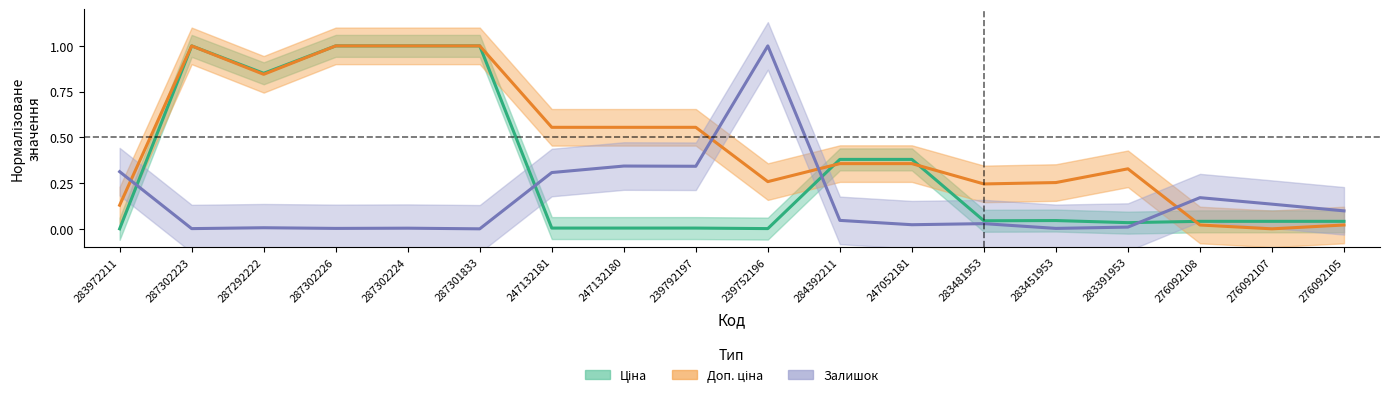

What is the sum of the Залишок values at 247132180 and 276092107?

0.5